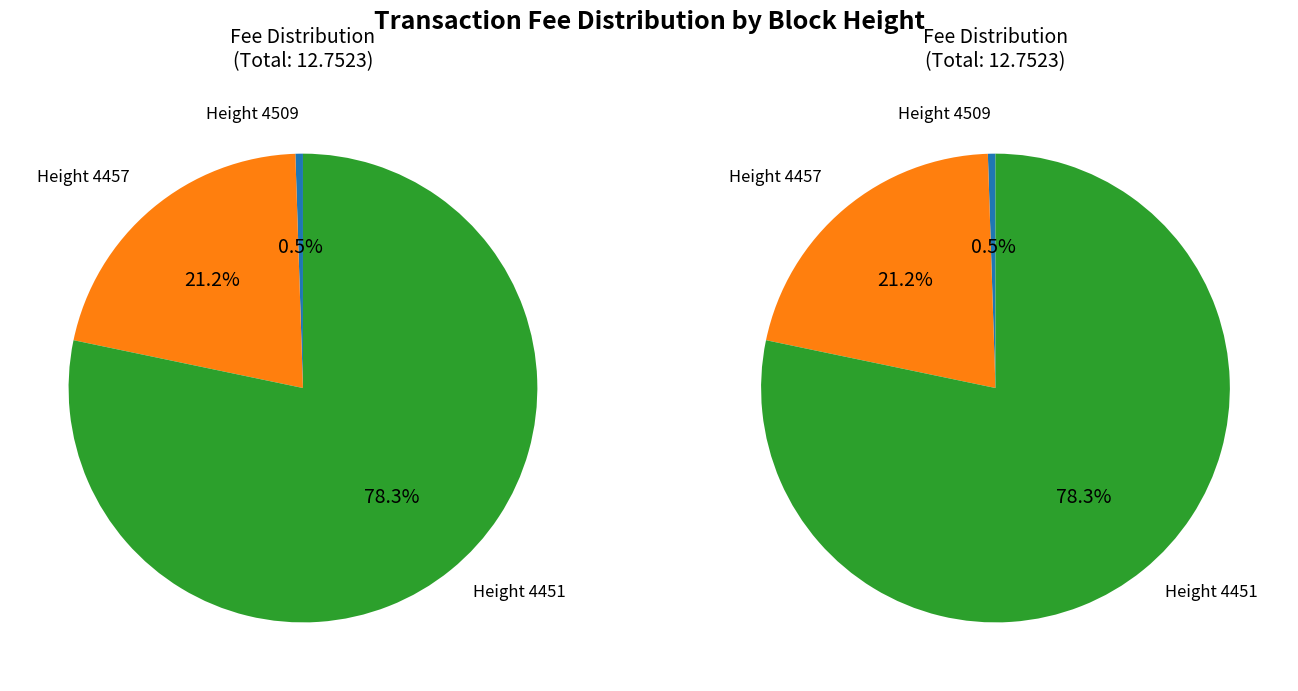

What is the total percentage of 4509 and 4457?

21.7%